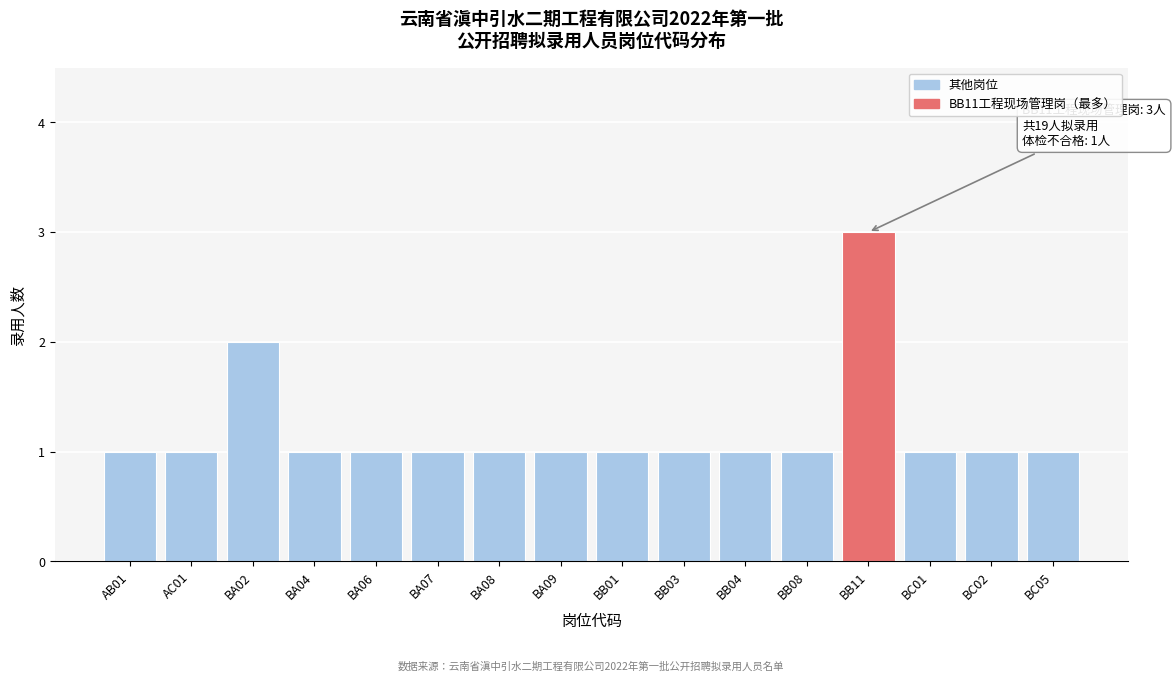

Reading left to right, what are all the values shown in this chart?

AB01=1	AC01=1	BA02=2	BA04=1	BA06=1	BA07=1	BA08=1	BA09=1	BB01=1	BB03=1	BB04=1	BB08=1	BB11=3	BC01=1	BC02=1	BC05=1